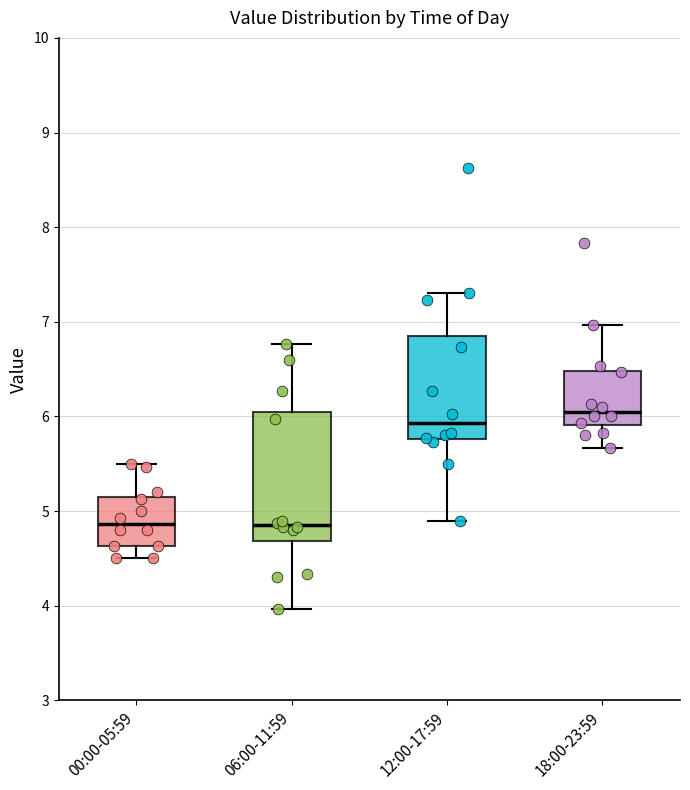

Which box has the highest median line?

18:00-23:59